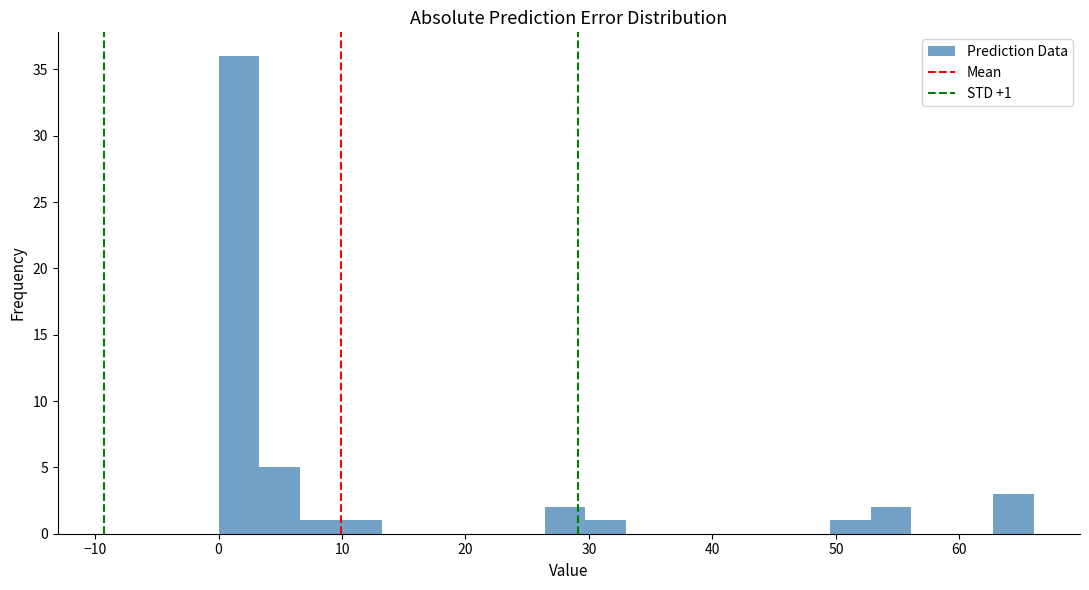

Read against the x-axis, roughly where is the centre of the tallest bar?

2